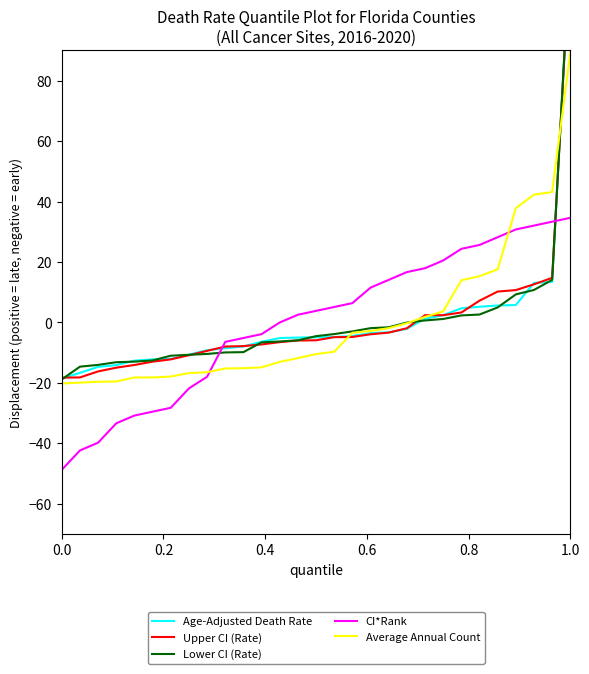

Is it true that CI*Rank equals -69.8 at 0.0?

False